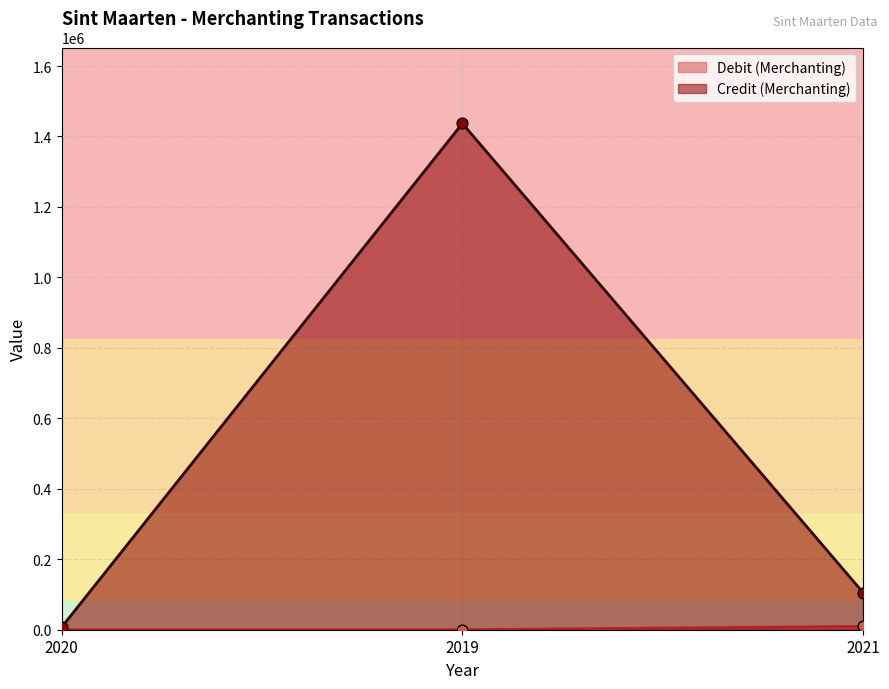

Which series reaches the maximum Y coordinate?

Credit (Merchanting)